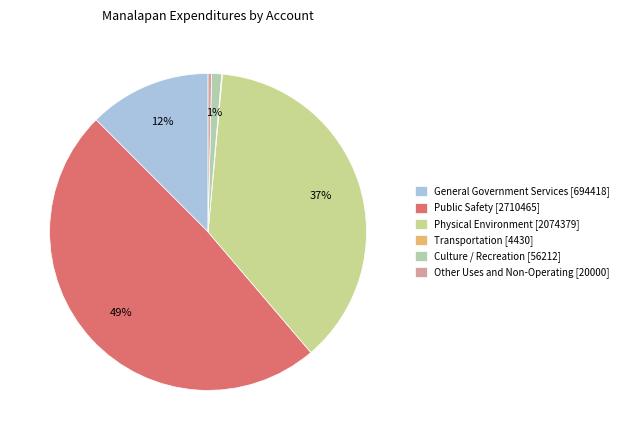

True or false: Other Uses and Non-Operating [20000] accounts for 0% of the total.

True